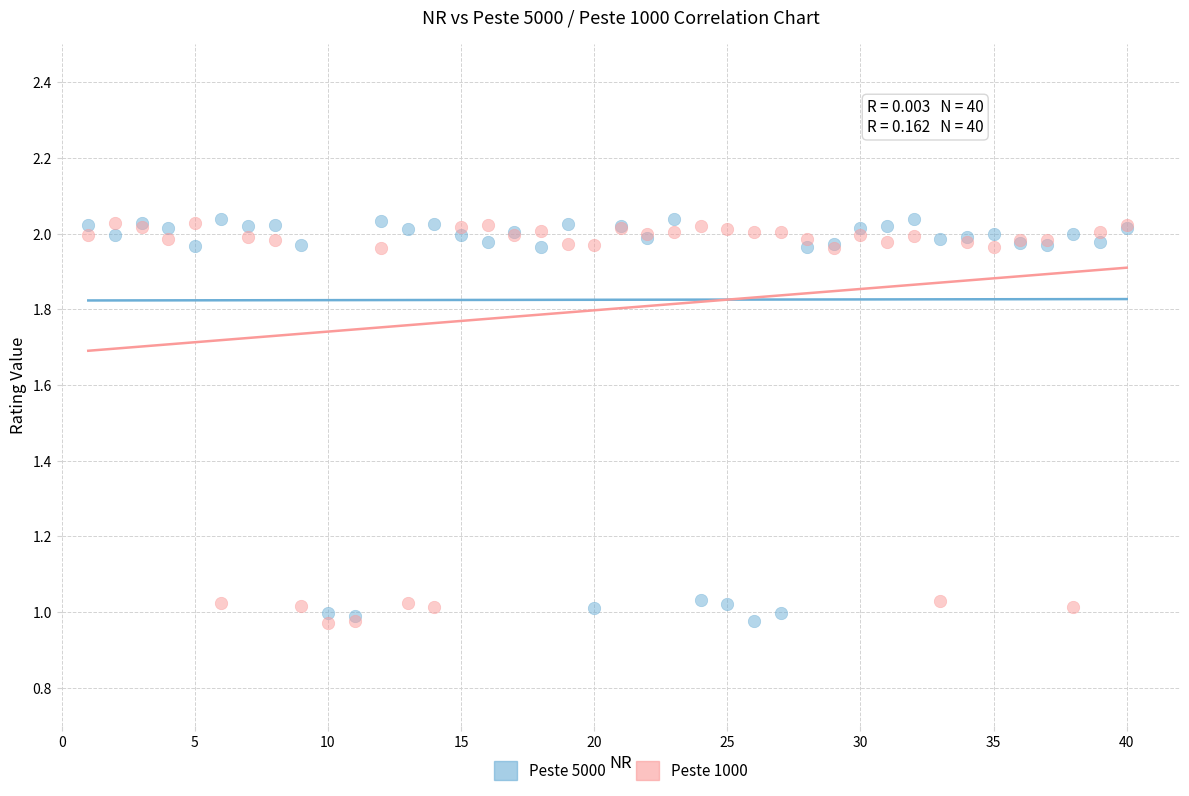

What is the X range (max minus min) for the scatter plot?

39.0